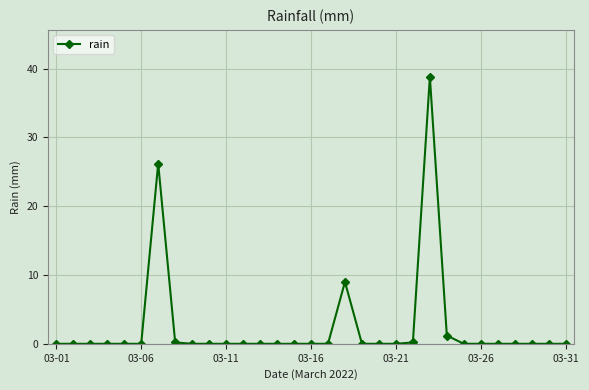

Count the number of data series in this chart.

1